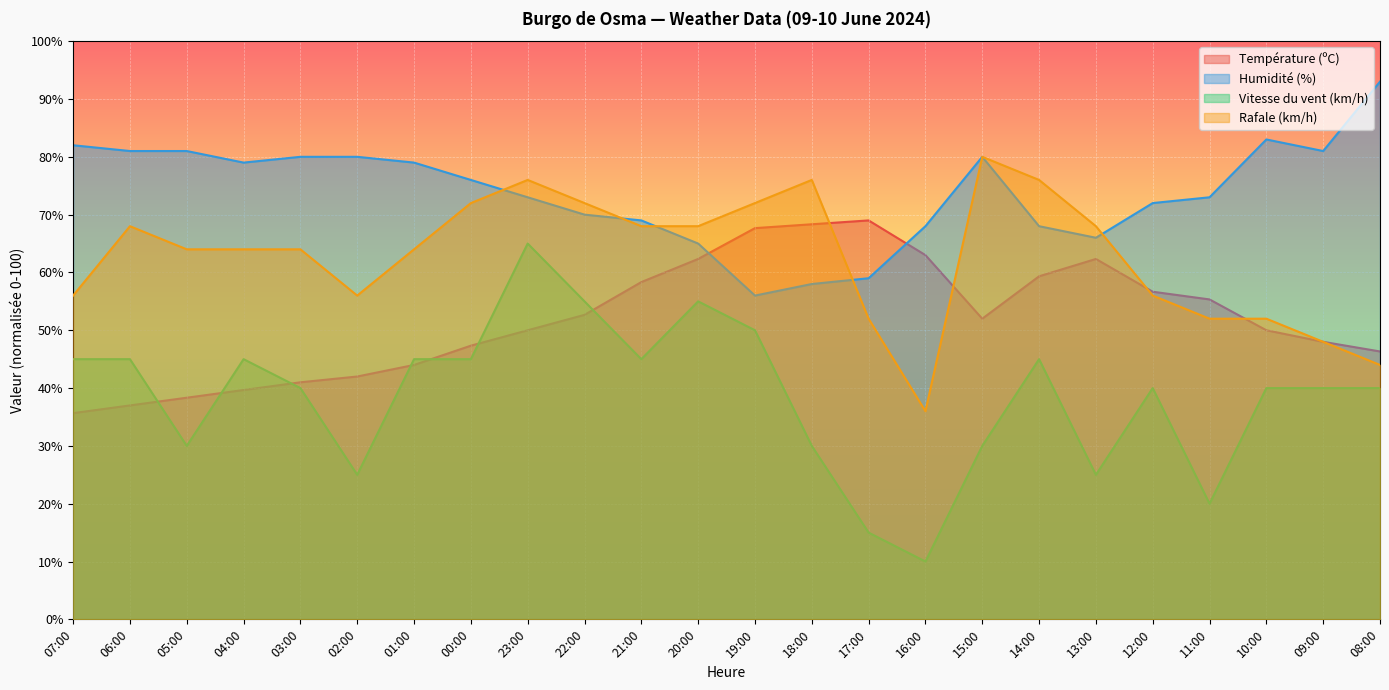

The value of Rafale (km/h) at 09:00 is 48.0. True or false?

True